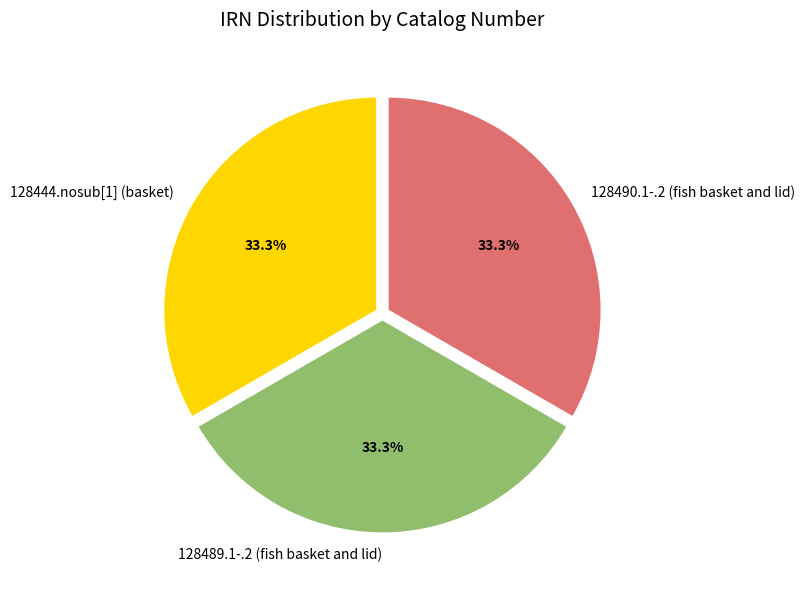

To the nearest percent, what portion does 128489.1-.2 (fish basket and lid) represent?

33%